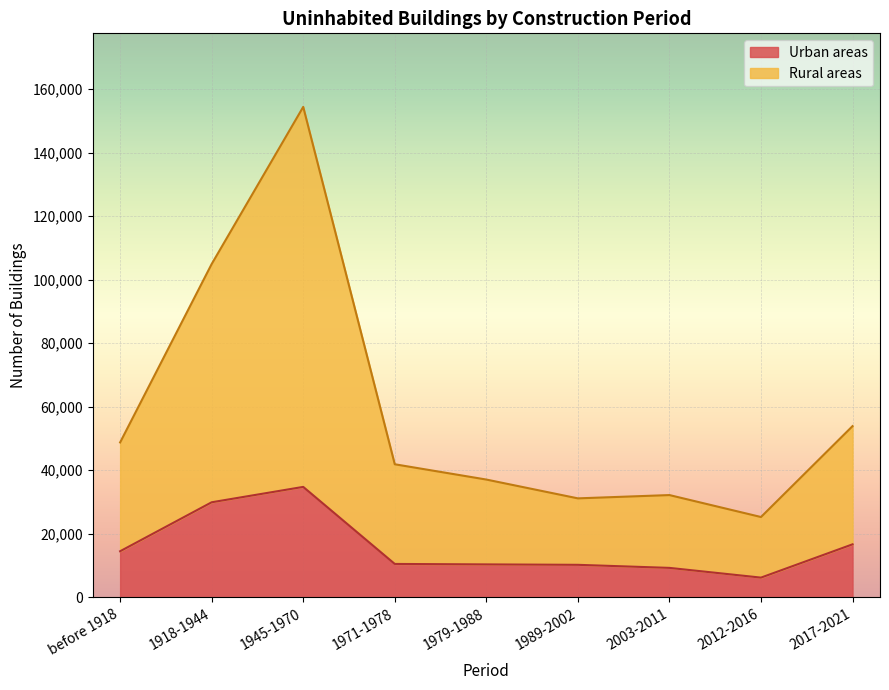

List the series in order of their peak value, highest first.

Rural areas, Urban areas